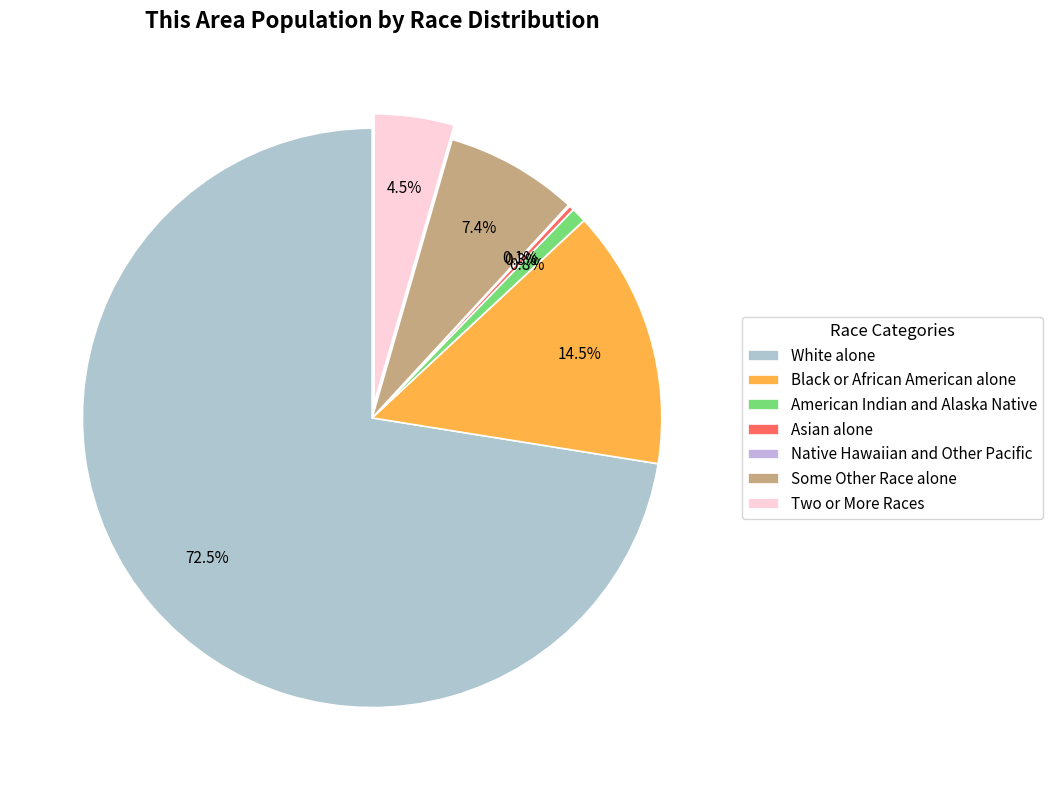

Is there a majority slice in this chart?

Yes